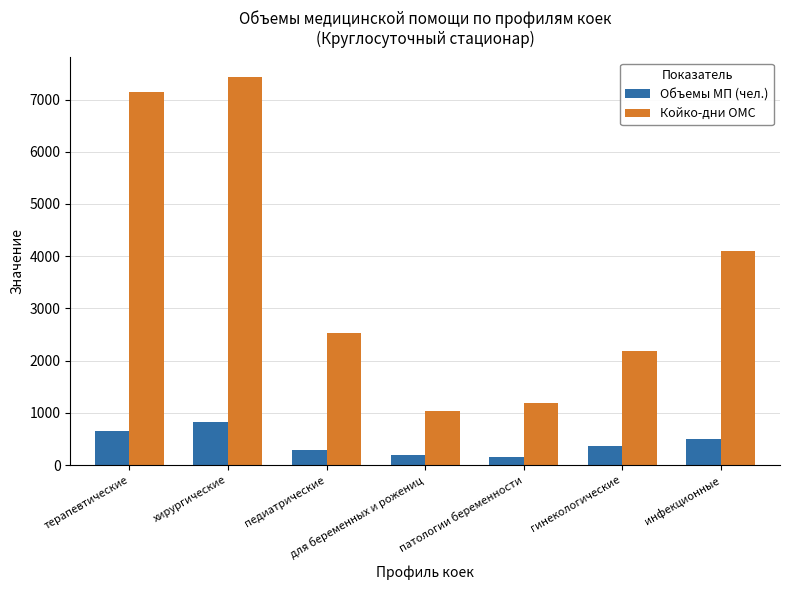

What is the difference between the maximum and second lowest values in the Объемы МП (чел.) series?

626